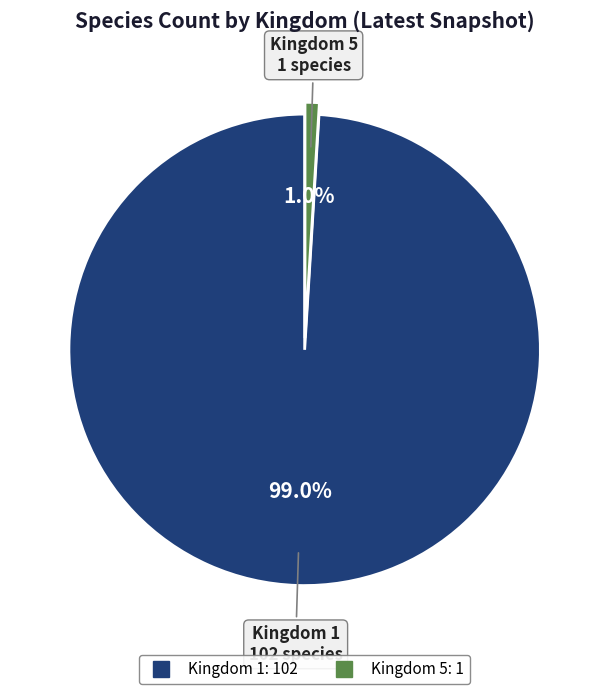

The Kingdom 5 slice represents 1% of the pie. True or false?

True